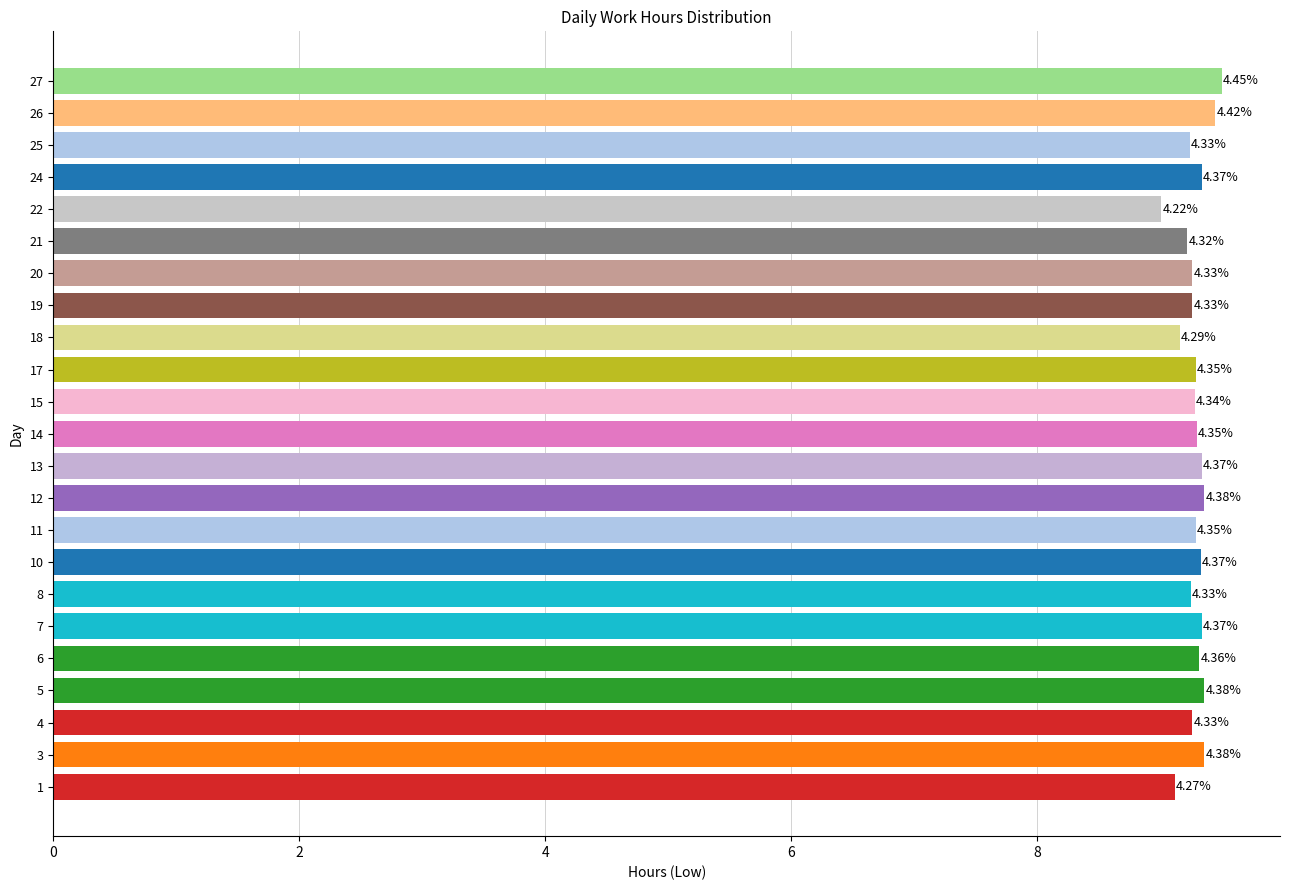

What is the greatest value displayed?

9.5